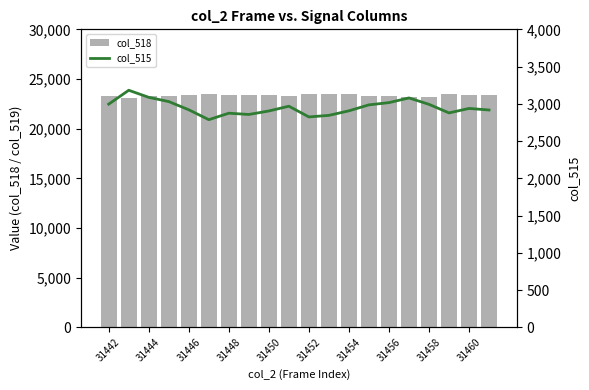

Where is col_515 nearest to the value 2984?

13